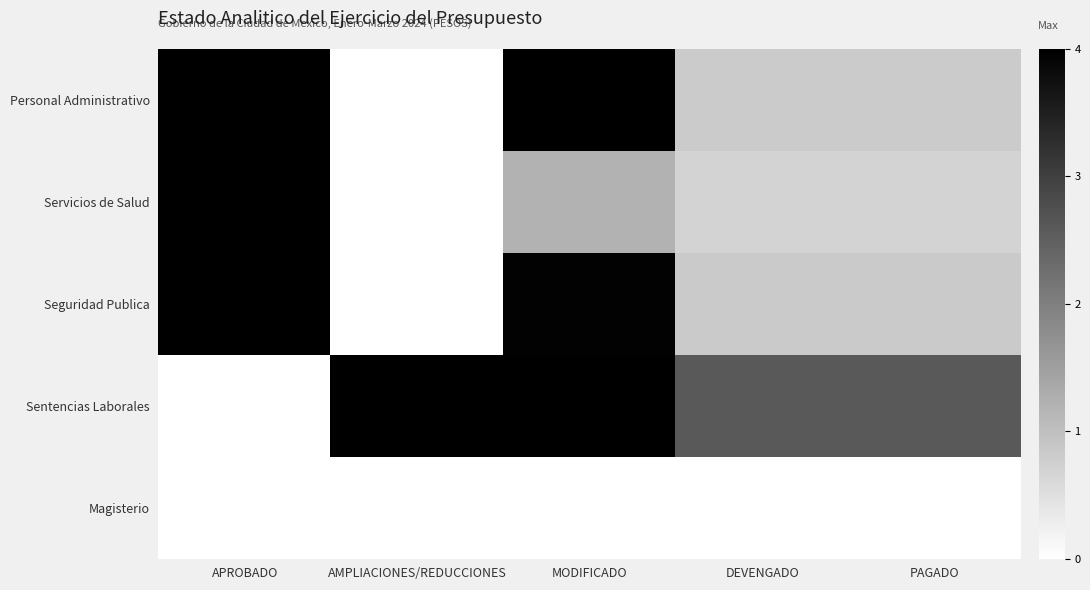

Which series changed the most between DEVENGADO and PAGADO?

Personal Administrativo